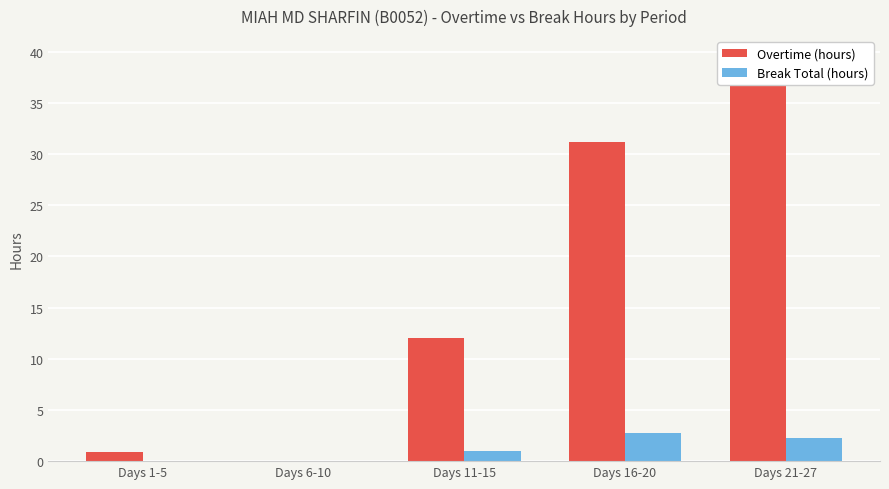

What is the label of the 3rd bar from the right?

Days 11-15